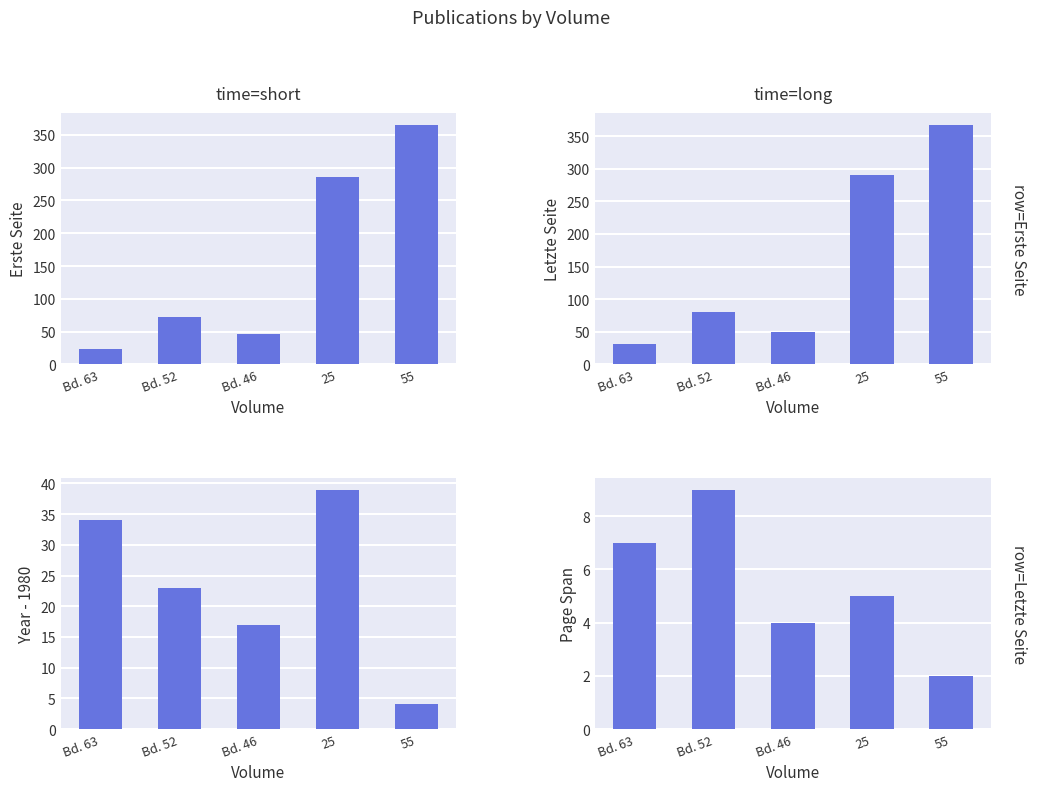

What is the approximate value of Page Span at Bd. 52?

9